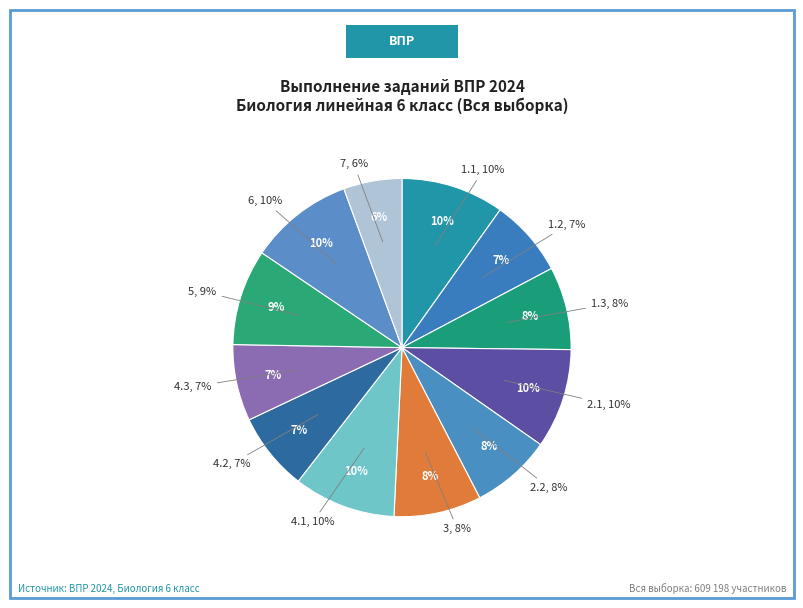

Which category has the smallest portion of the pie?

7